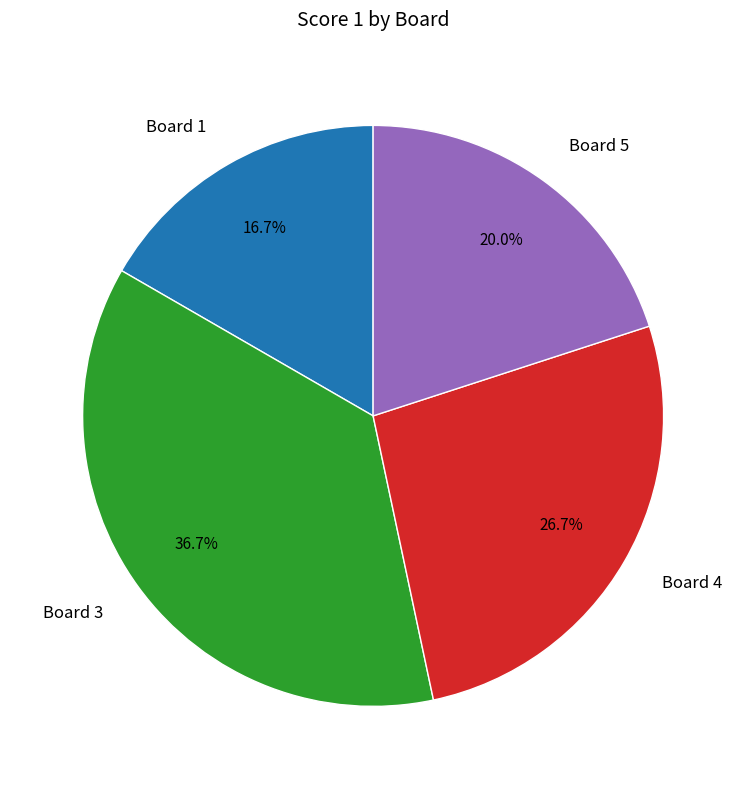

What percentage is the Board 5 slice, to the nearest percent?

20%